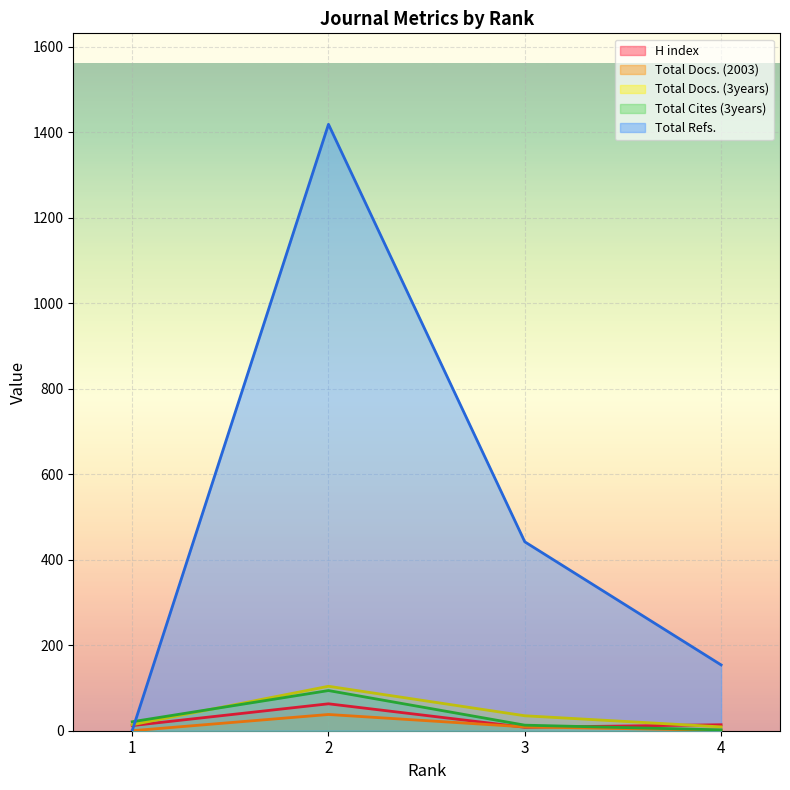

Which series has the largest range (max minus min)?

Total Refs.